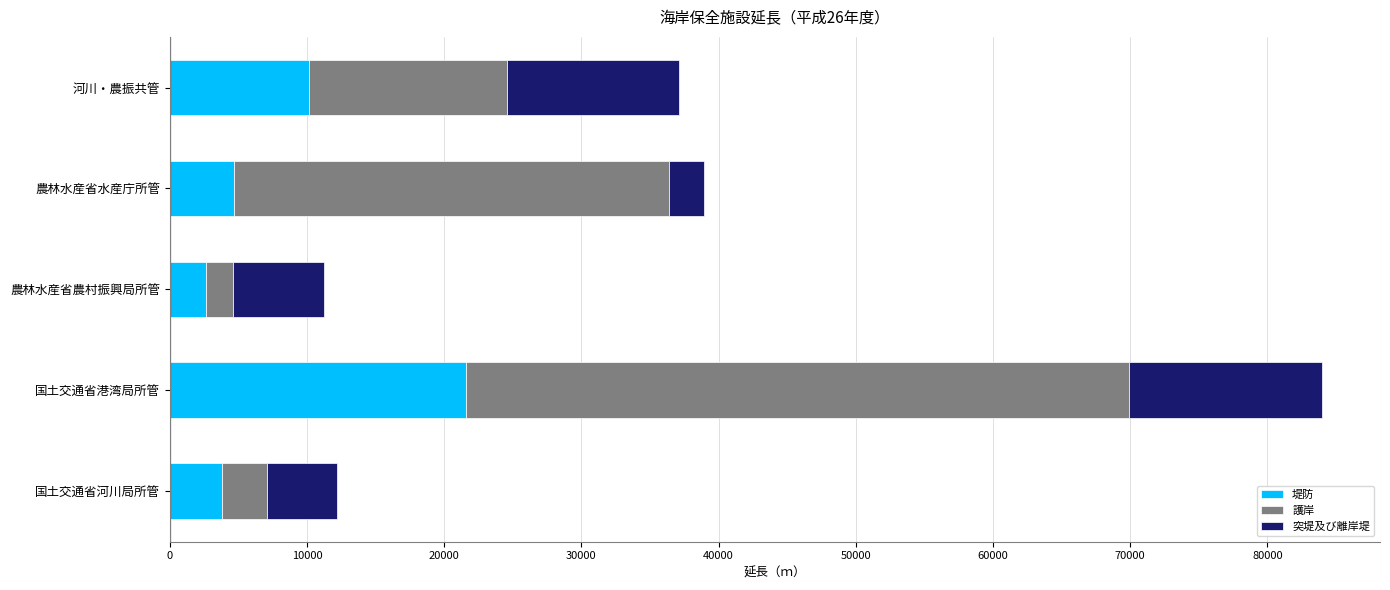

What is the total value across all series at 農林水産省水産庁所管?

38942